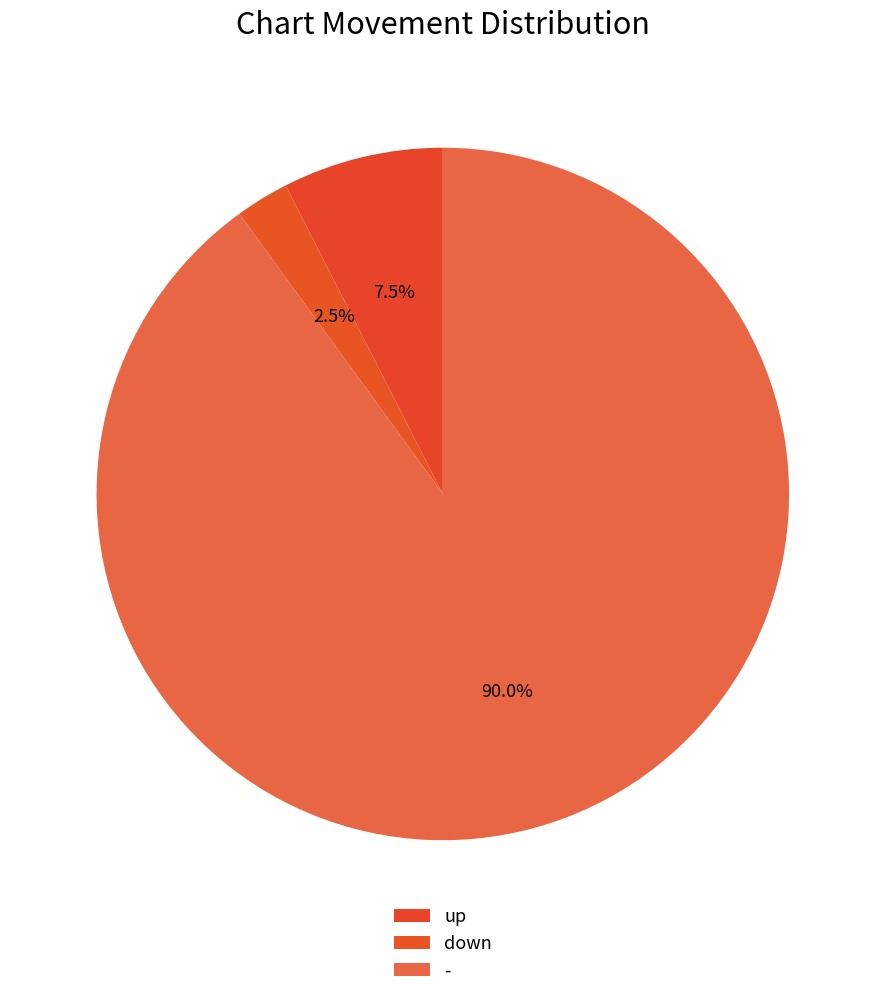

Count the number of slices in the pie.

3